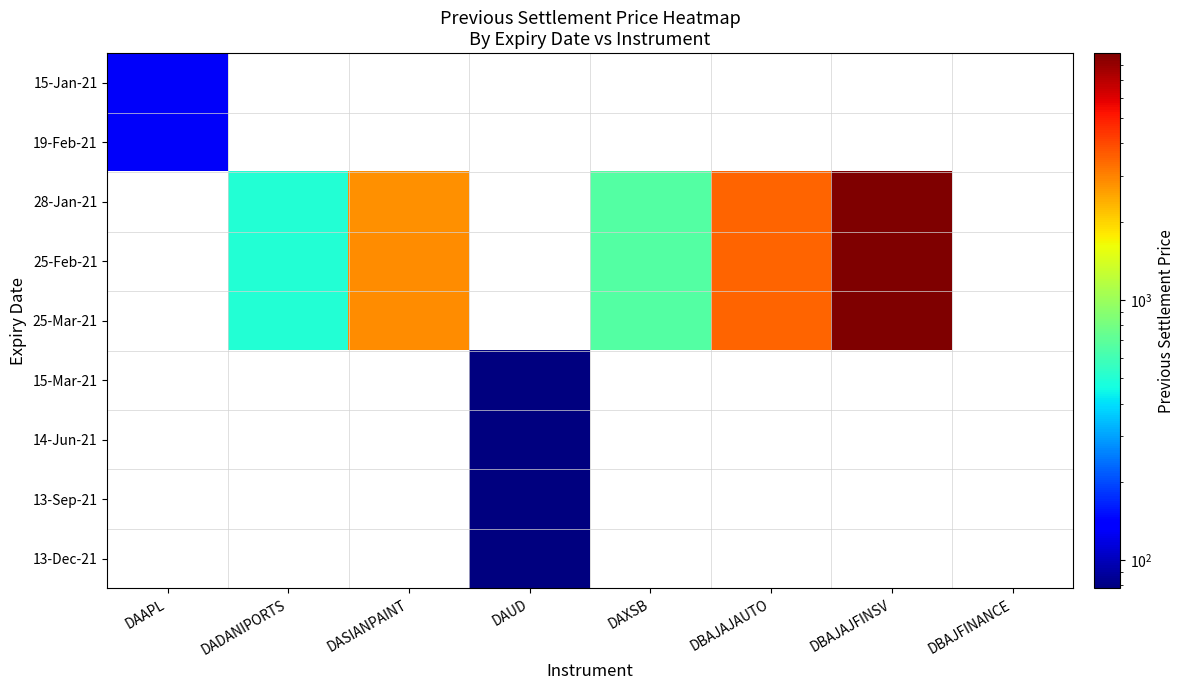

How many series are shown in this chart?

9